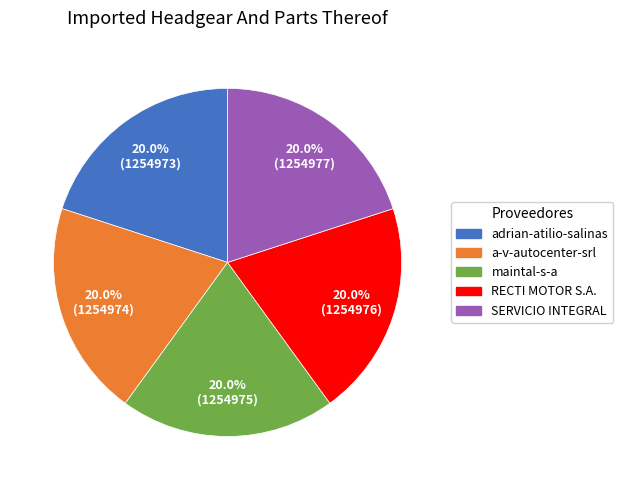

Do a-v-autocenter-srl and SERVICIO INTEGRAL together represent more than half of the pie?

No